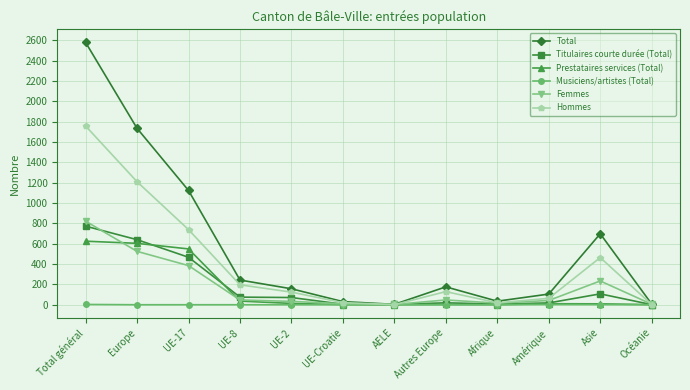

True or false: Musiciens/artistes (Total) has more than 0 points higher than both neighbors.

True